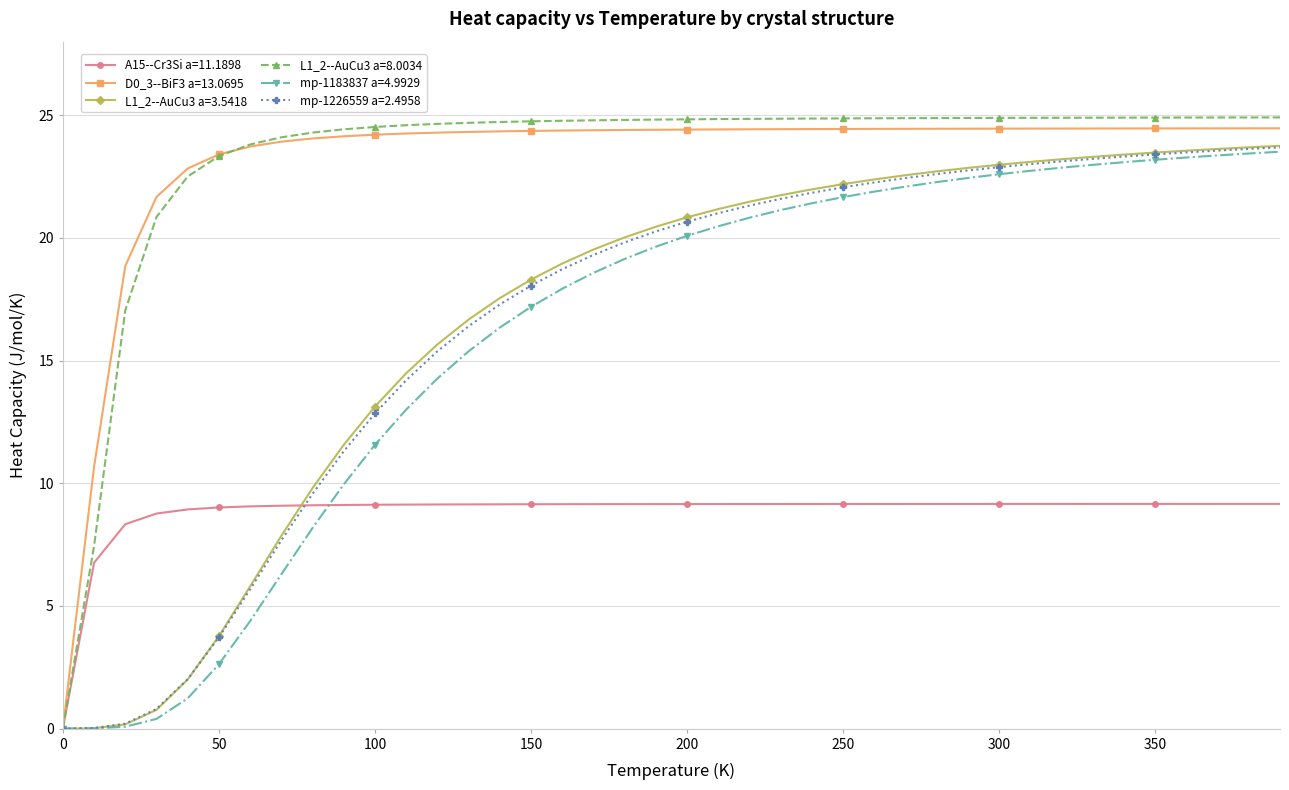

Count the number of data series in this chart.

6